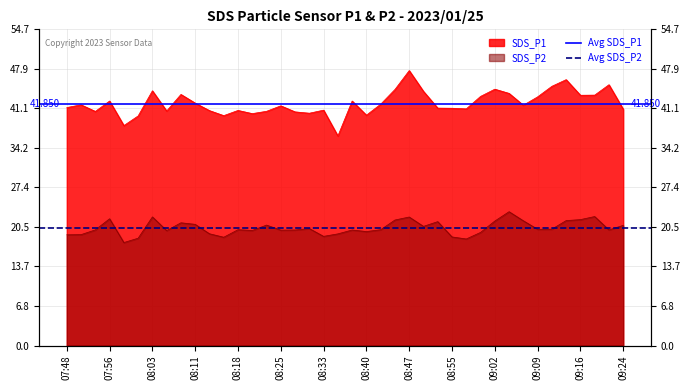

The value of Avg SDS_P1 at 07:48 is 18.7. True or false?

False